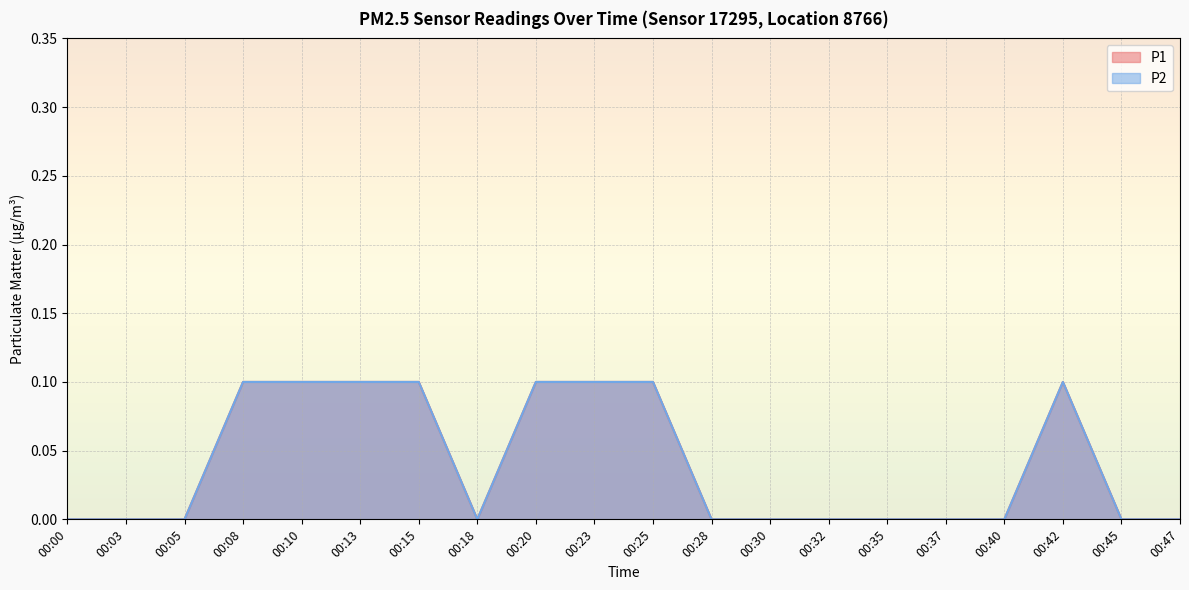

The value of P1 at 00:30 is 0.0. True or false?

False